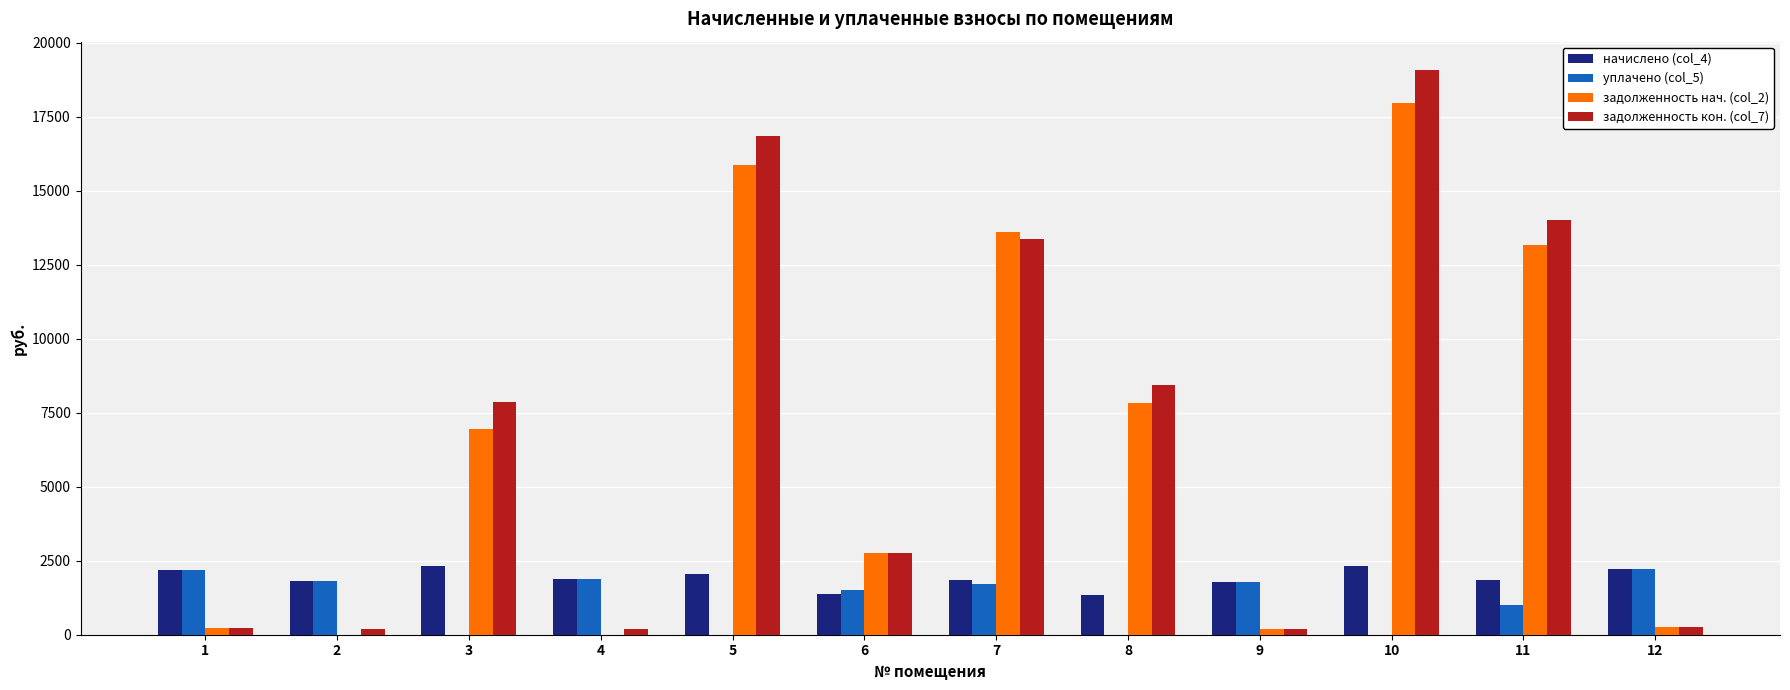

At which category is the sum across all series the highest?

10